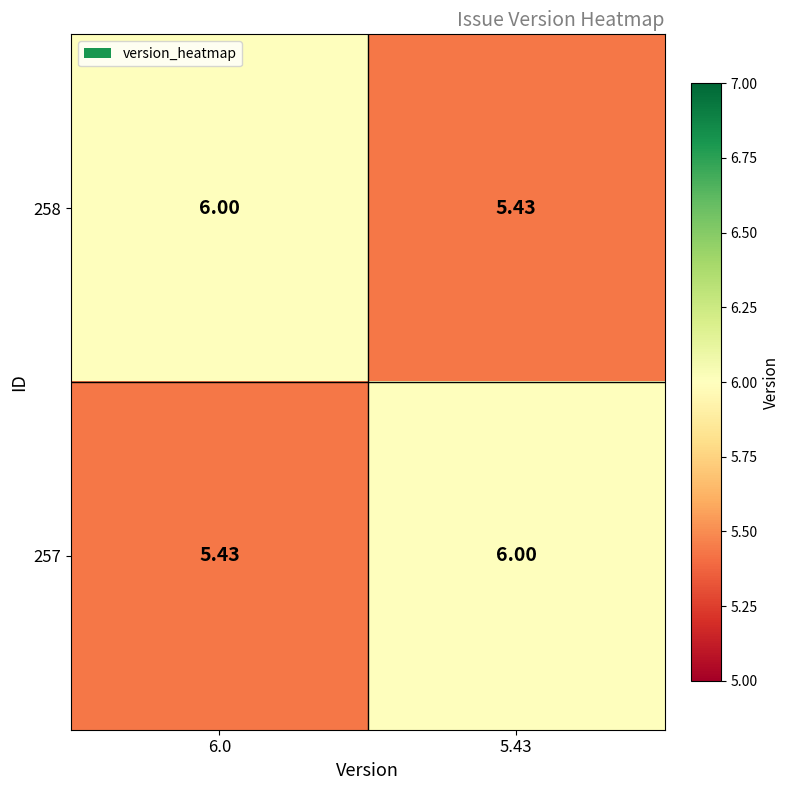

Is the value of 258 at 5.43 greater than the value of 257 at 5.43?

No